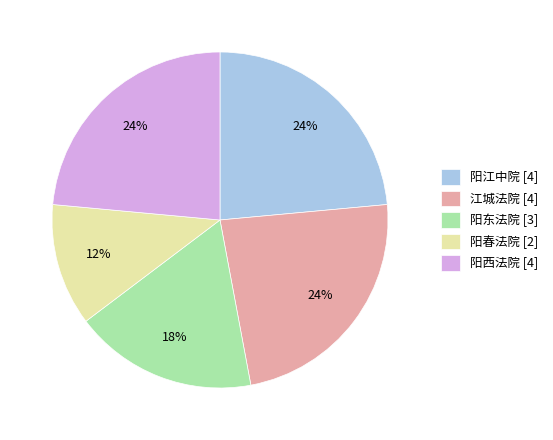

To the nearest percent, what percentage of the pie is 阳西法院?

24%